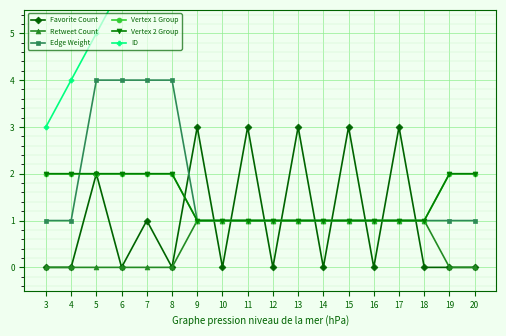

Reading left to right, extract all data points from this chart.

Favorite Count: 0	0	2	0	1	0	3	0	3	0	3	0	3	0	3	0	0	0
Retweet Count: 0	0	0	0	0	0	1	1	1	1	1	1	1	1	1	1	0	0
Edge Weight: 1	1	4	4	4	4	1	1	1	1	1	1	1	1	1	1	1	1
Vertex 1 Group: 2	2	2	2	2	2	1	1	1	1	1	1	1	1	1	1	2	2
Vertex 2 Group: 2	2	2	2	2	2	1	1	1	1	1	1	1	1	1	1	2	2
ID: 3	4	5	6	7	8	9	10	11	12	13	14	15	16	17	18	19	20